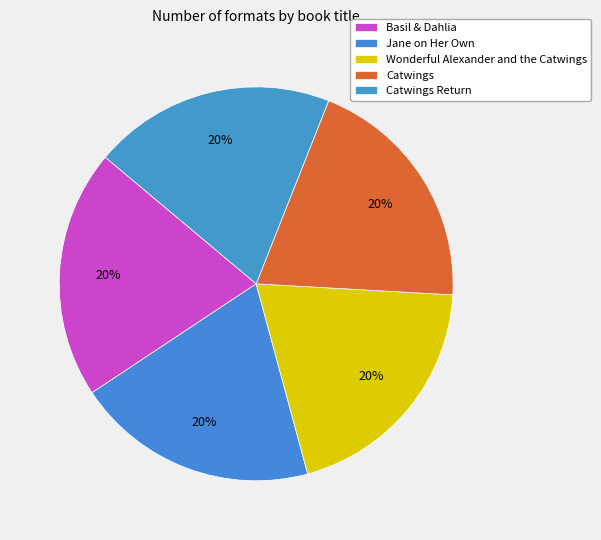

What percentage do Catwings and Jane on Her Own together represent?

39.8%